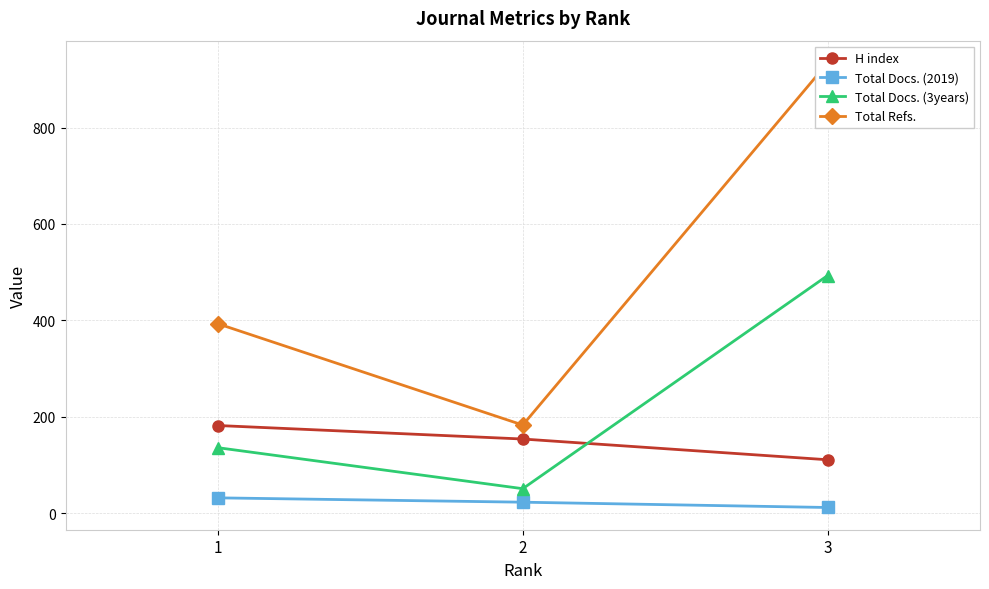

What is the spread (max minus min) of values at 2?

160